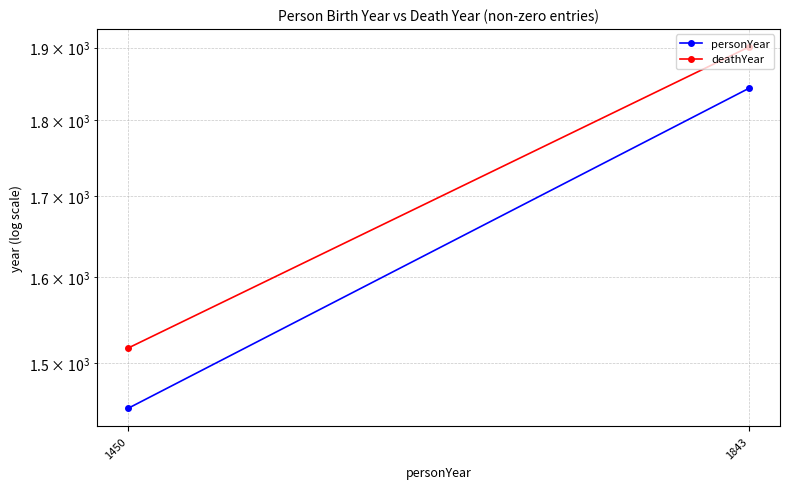

At how many categories does at least one series exceed 1717?

1